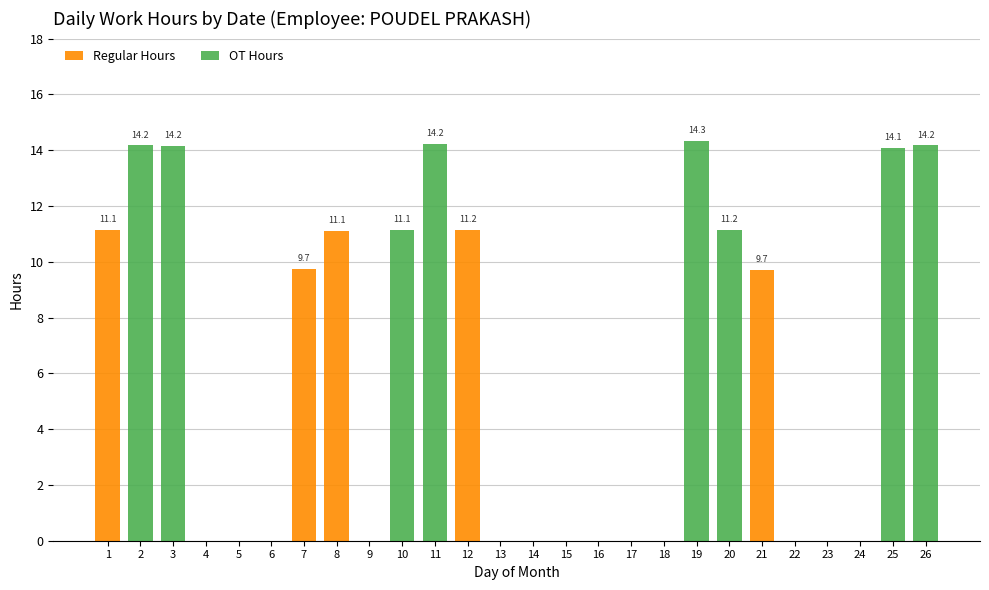

What is the sum of all Regular Hours values?

52.9